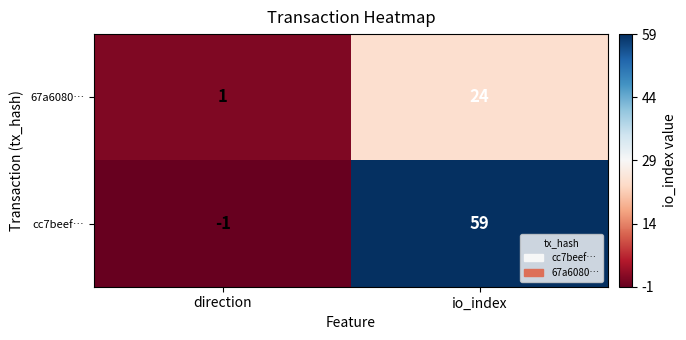

Between direction and io_index, which series saw the biggest shift?

cc7beef…